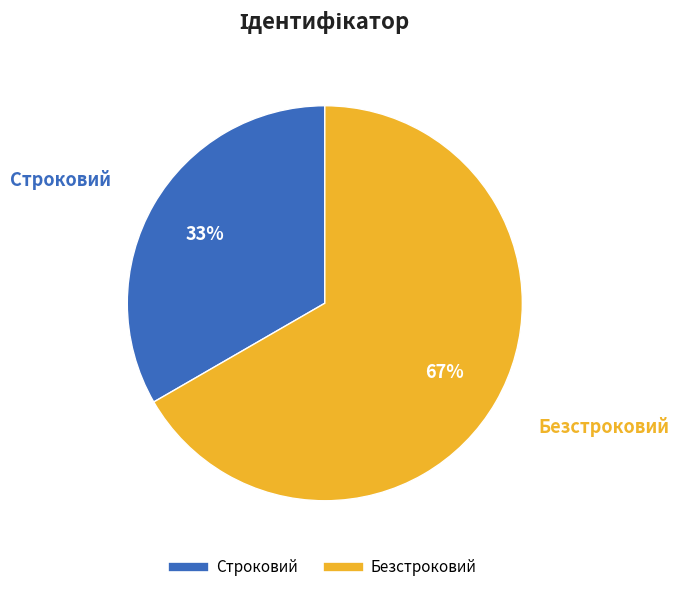

Which slice is the largest?

Безстроковий